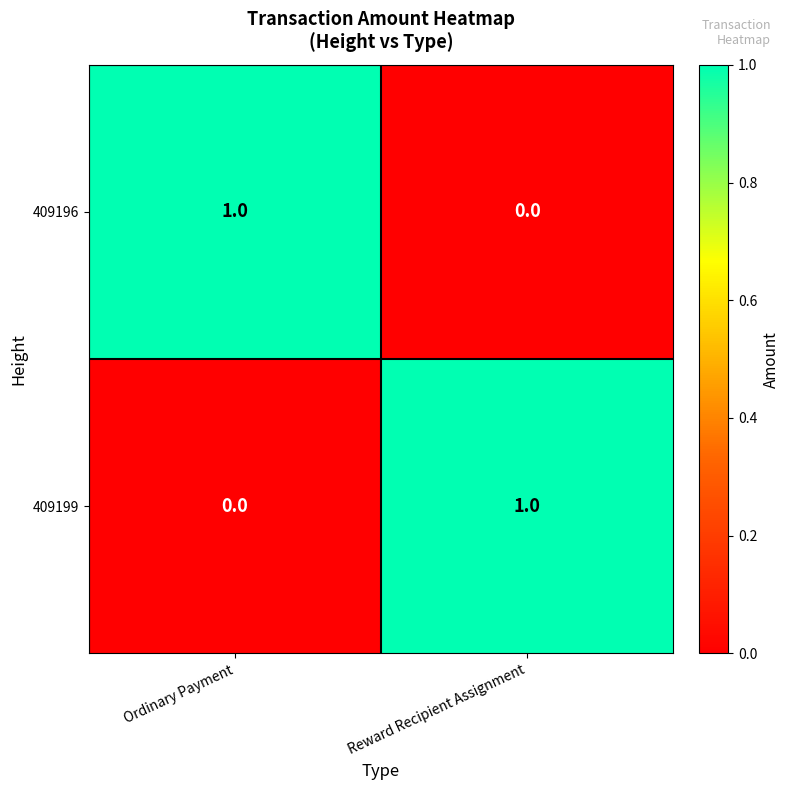

Is it true that 409196 equals -1 at Reward Recipient Assignment?

False